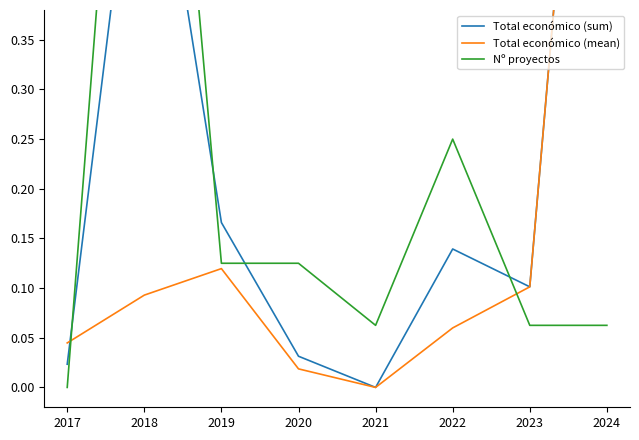

Does the chart display data point markers on the line(s)?

No